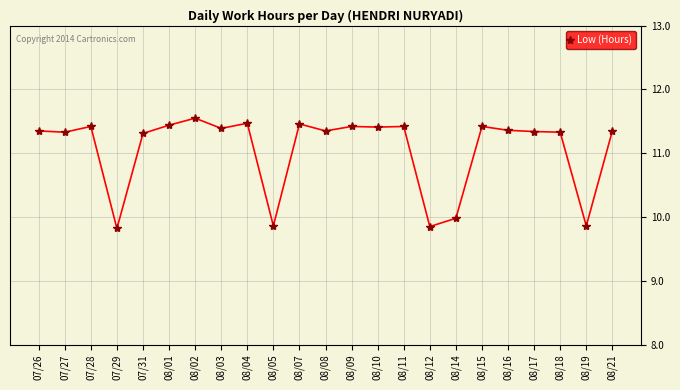

What is the greatest value displayed?

11.6